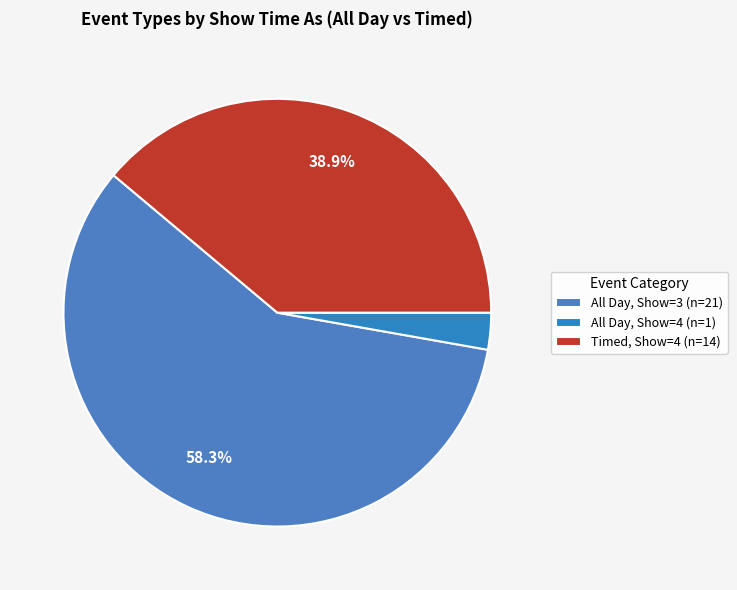

What is the largest slice in the pie chart?

All Day, Show=3 (n=21)